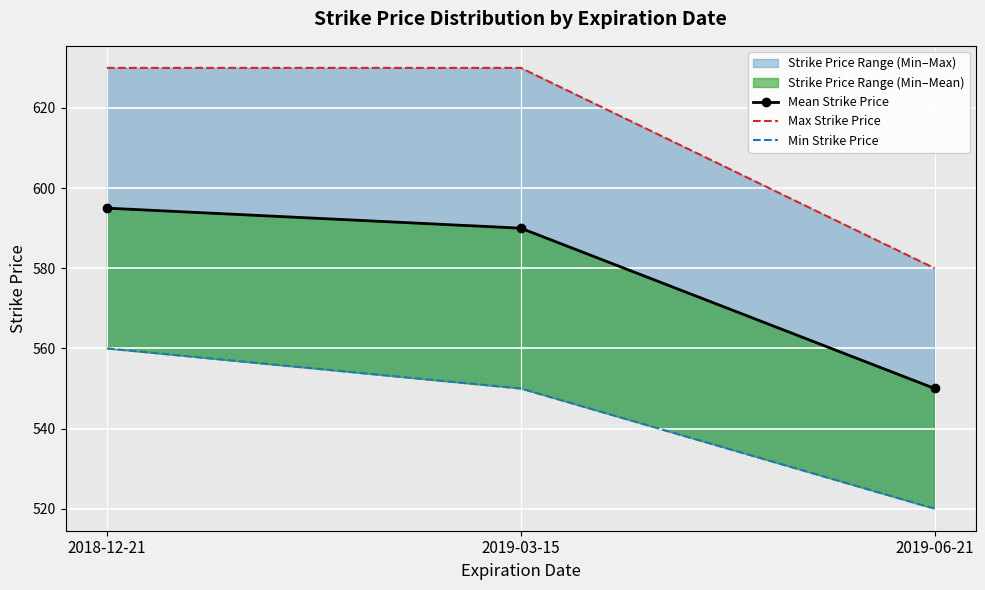

True or false: Mean Strike Price has a value of 550 at 2019-06-21.

True